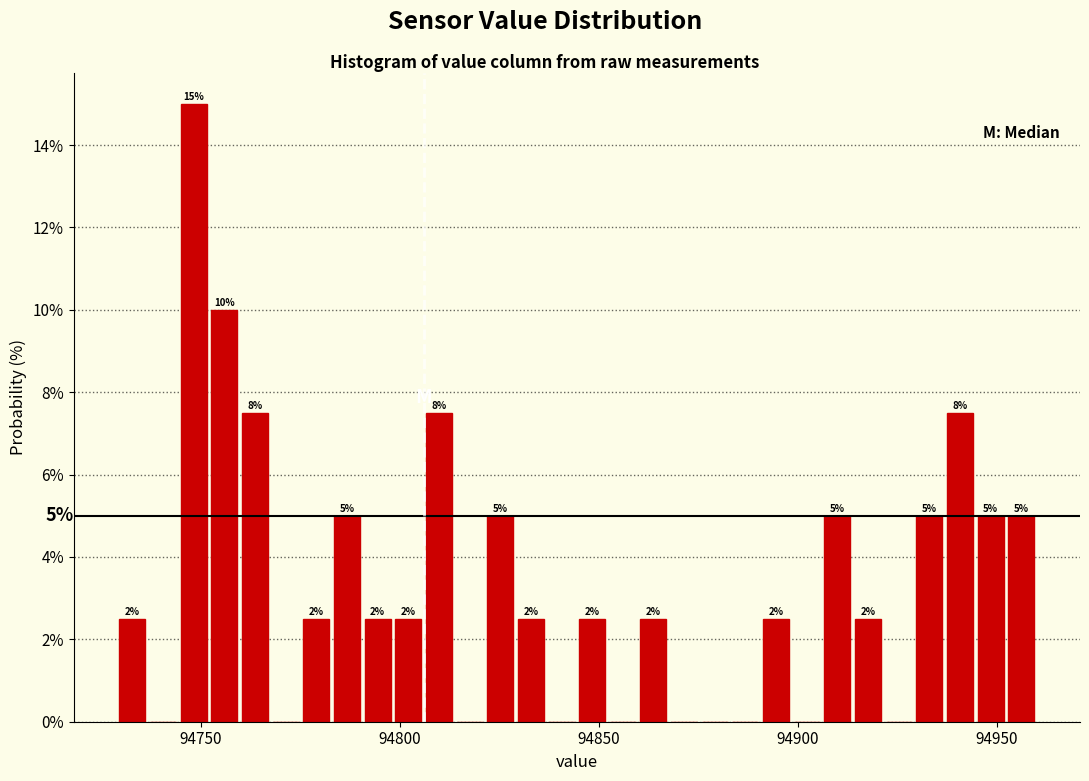

Read against the x-axis, roughly where is the centre of the tallest bar?

94750